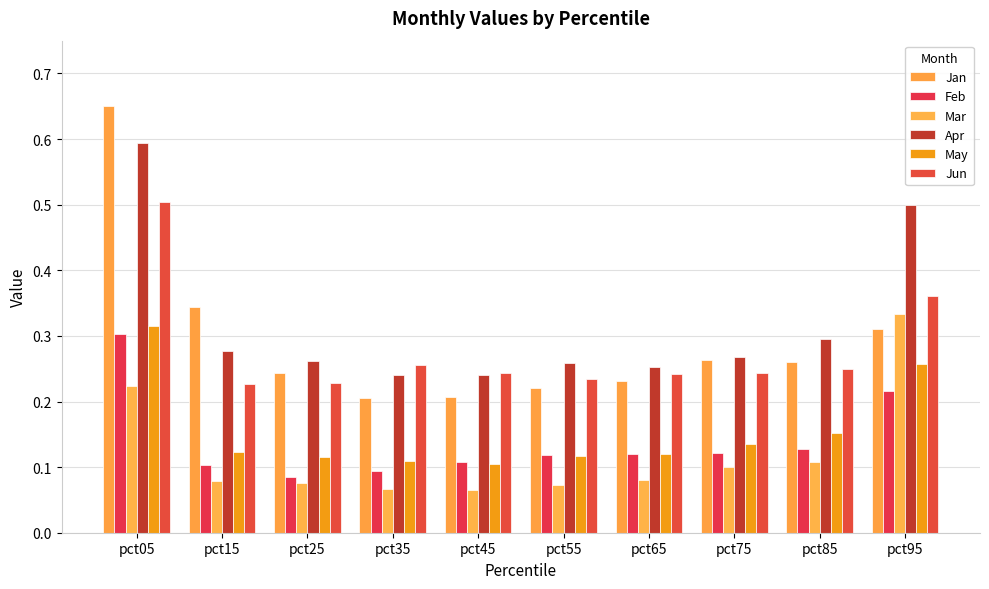

Count the Feb values in the range 0 to 1.

10